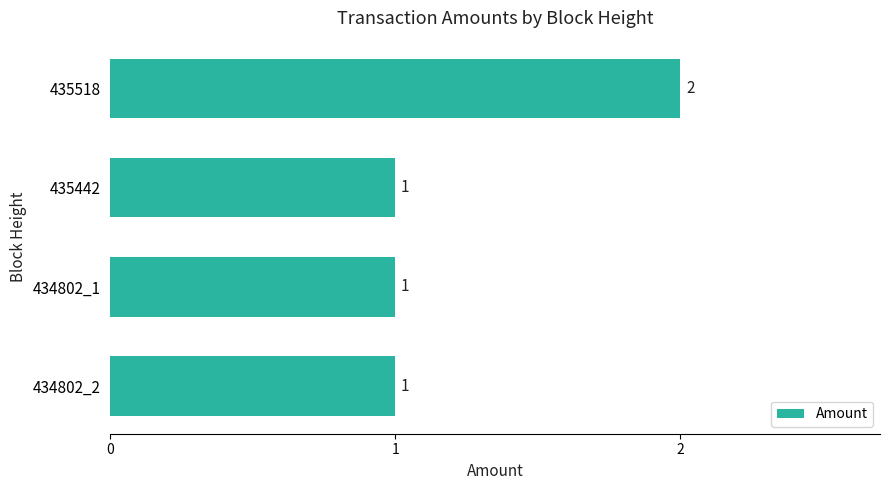

Does the chart contain any negative values?

No